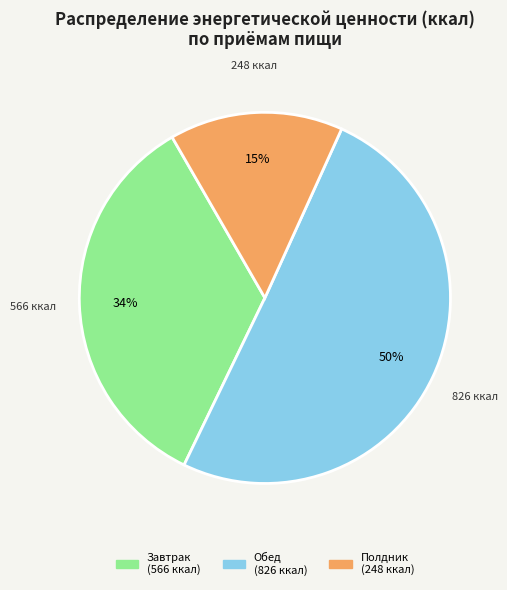

What is the smallest slice in the pie chart?

Полдник